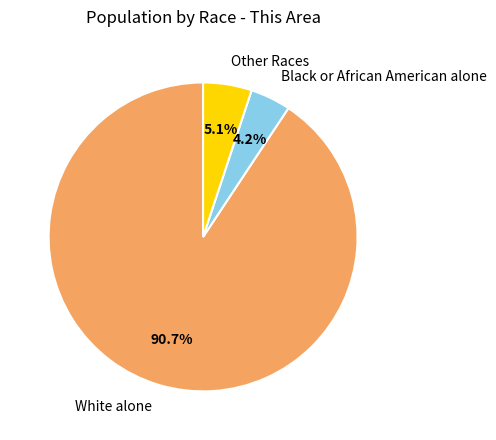

Does any single category account for the majority?

Yes